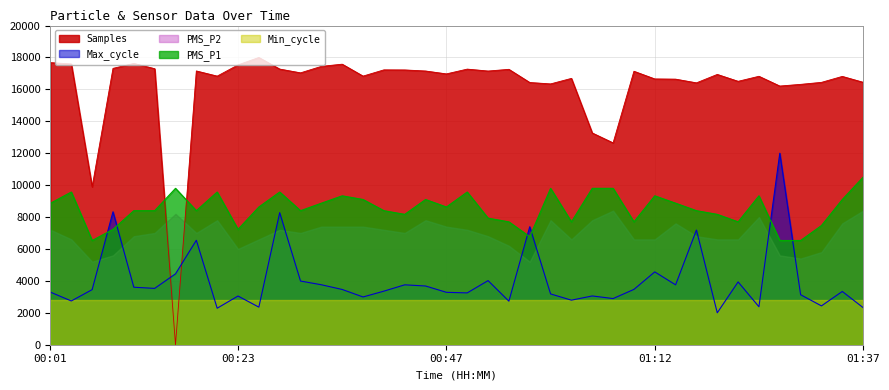

What is the difference between the second highest and minimum values in the Samples series?

17676.7